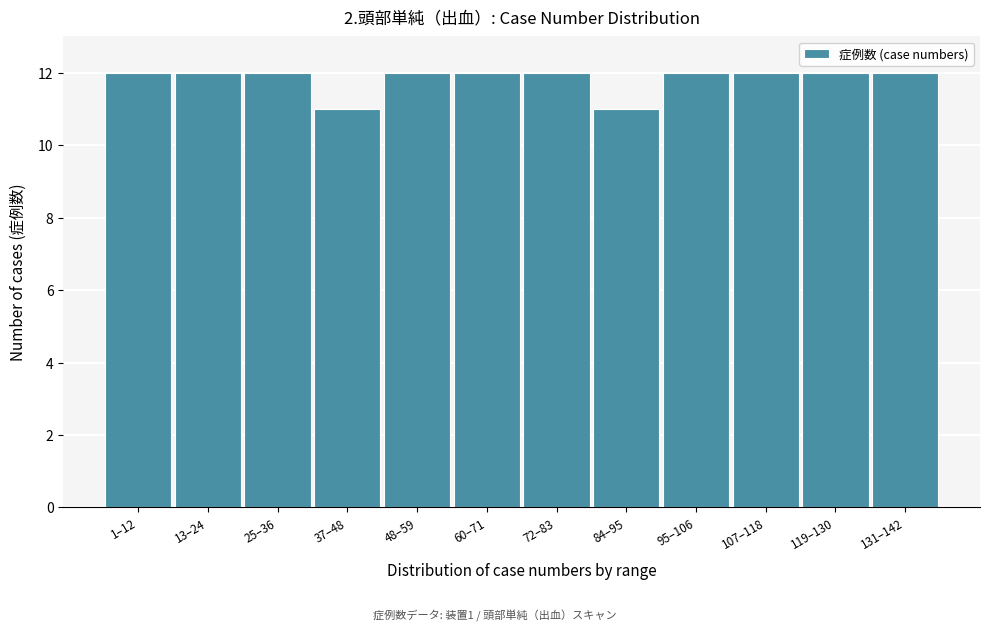

Reading right to left, transcribe all the data shown in this chart.

12	12	12	12	11	12	12	12	11	12	12	12